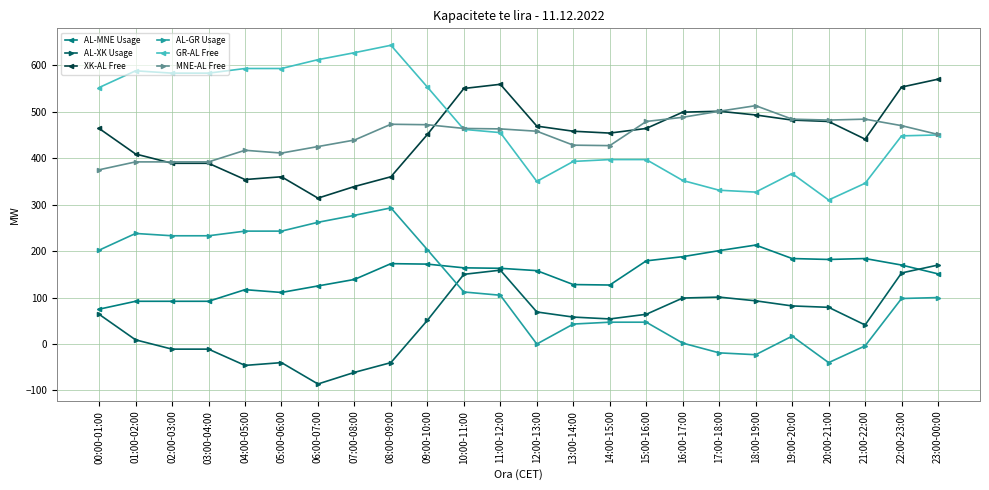

What is the total value across all series at 12:00-13:00?

1504